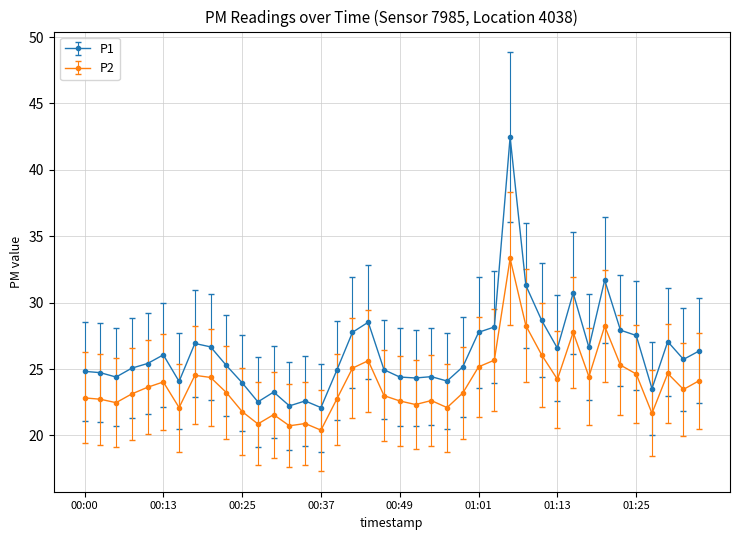

At how many categories does at least one series exceed 23?

36